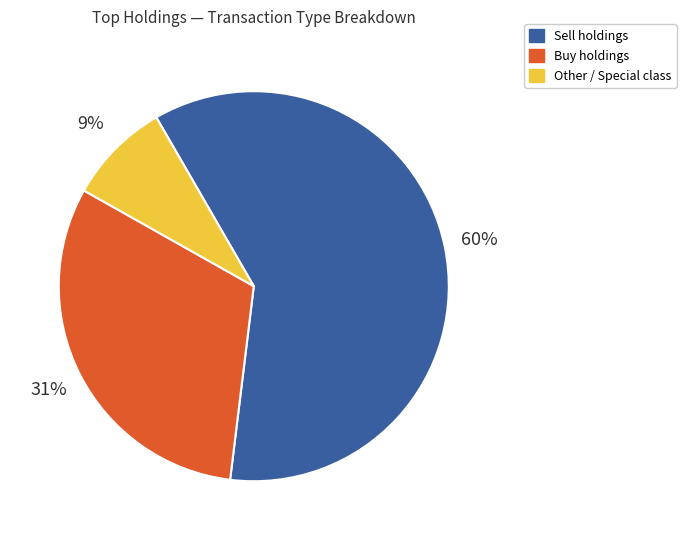

Which category has the biggest portion of the pie?

Sell holdings